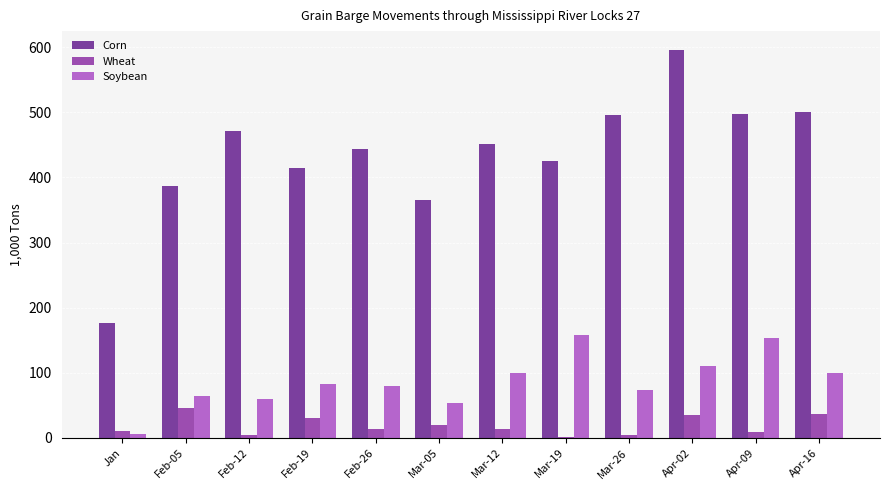

Where does the Corn series first go above 452?

Feb-12